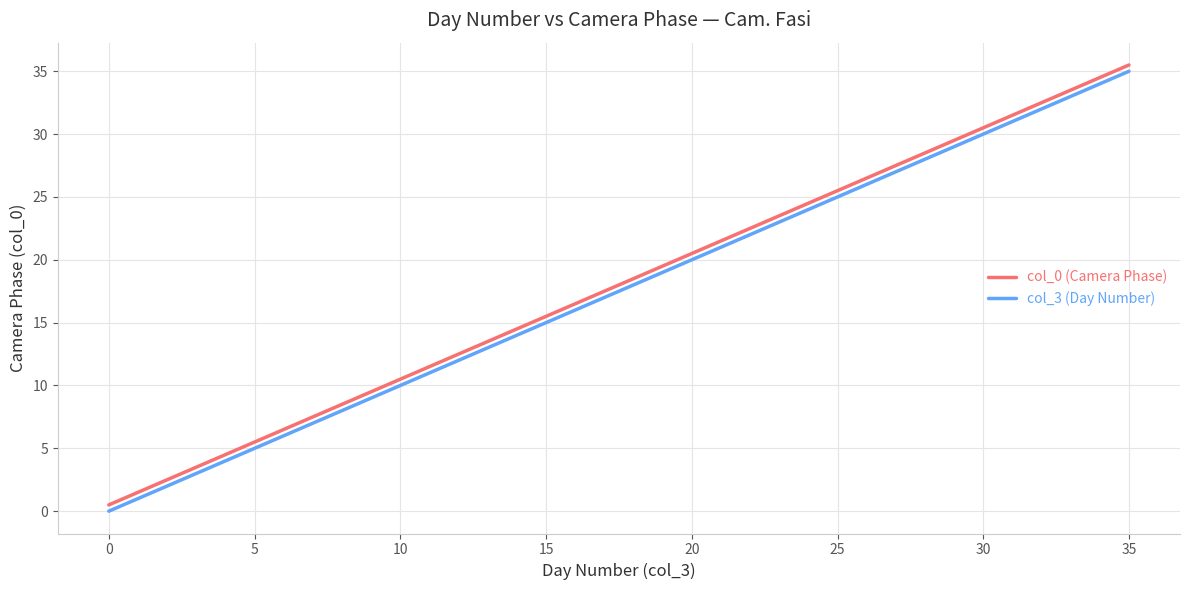

What is the difference between the maximum and minimum values in the col_3 (Day Number) series?

35.0